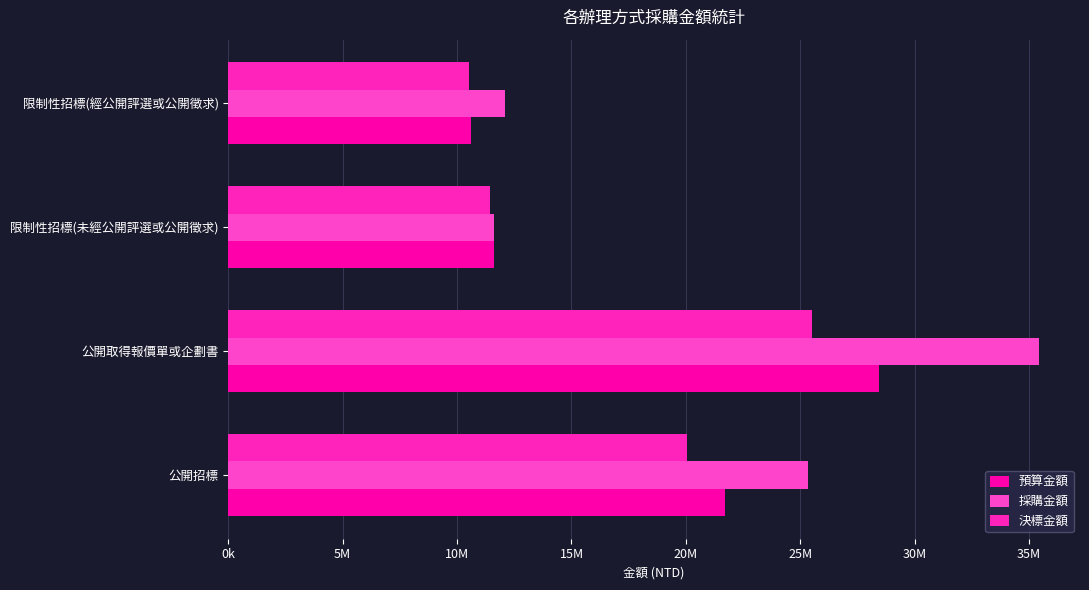

Count the number of data series in this chart.

3